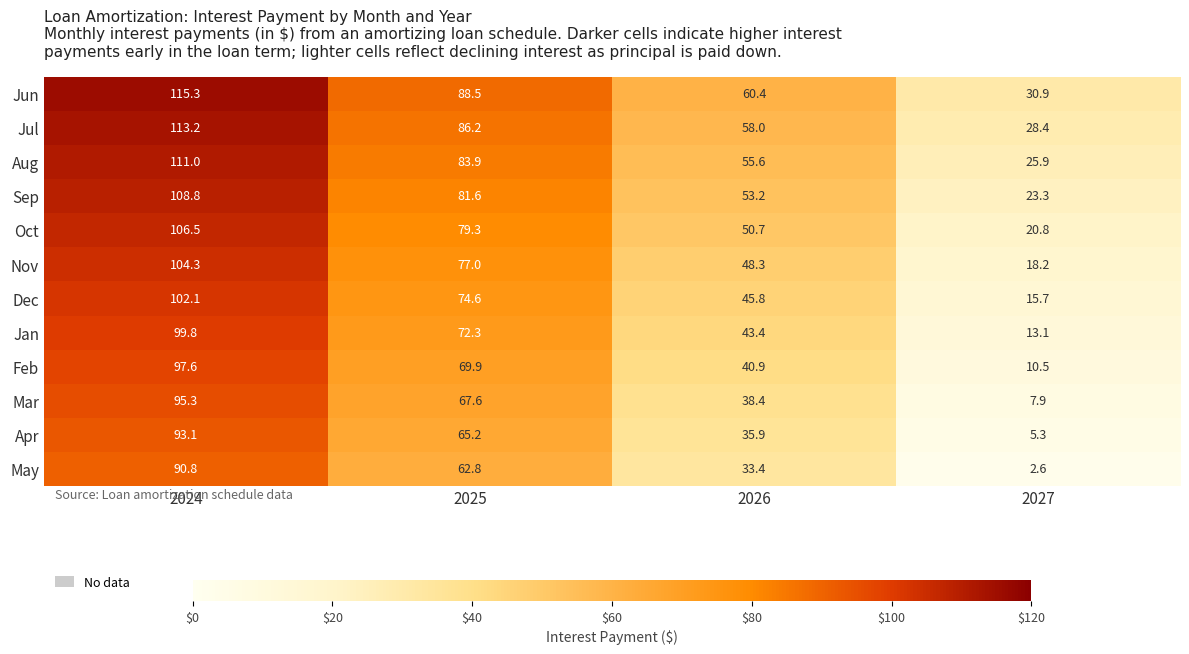

What is the difference between the maximum and minimum values in the Jul series?

84.8